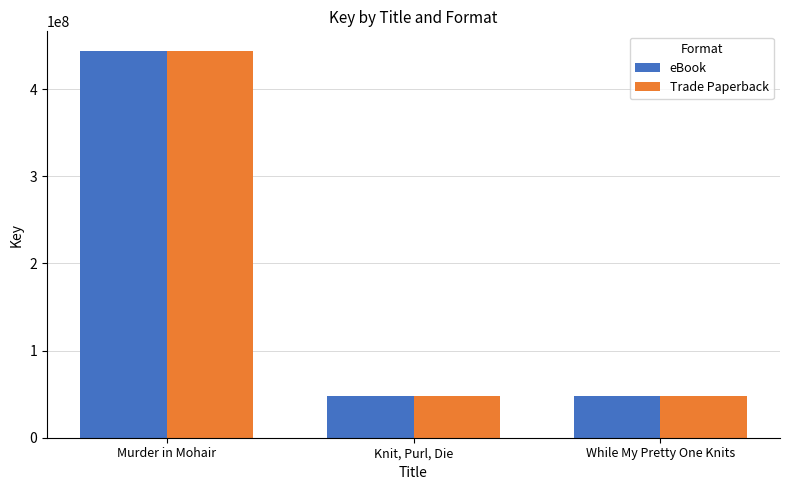

At which category is the sum across all series the highest?

Murder in Mohair